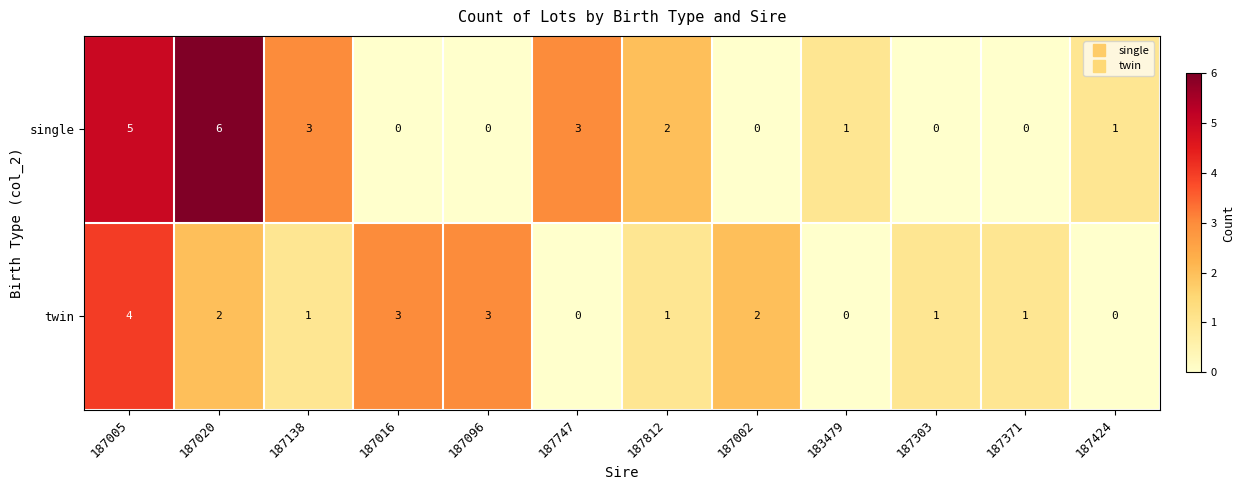

Where does the single series first go above 1?

187005